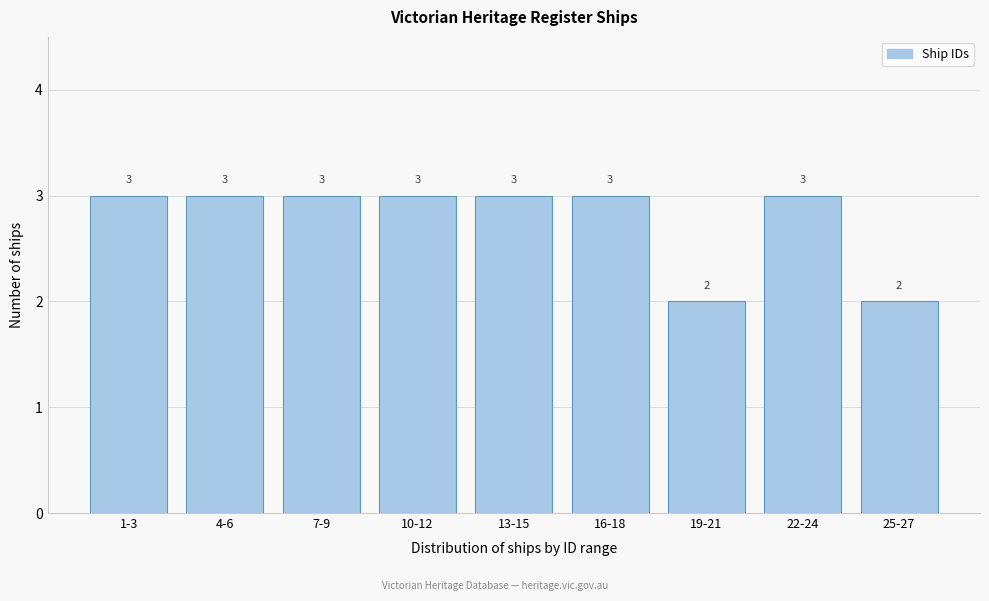

Reading left to right, transcribe all the data shown in this chart.

1-3=3	4-6=3	7-9=3	10-12=3	13-15=3	16-18=3	19-21=2	22-24=3	25-27=2